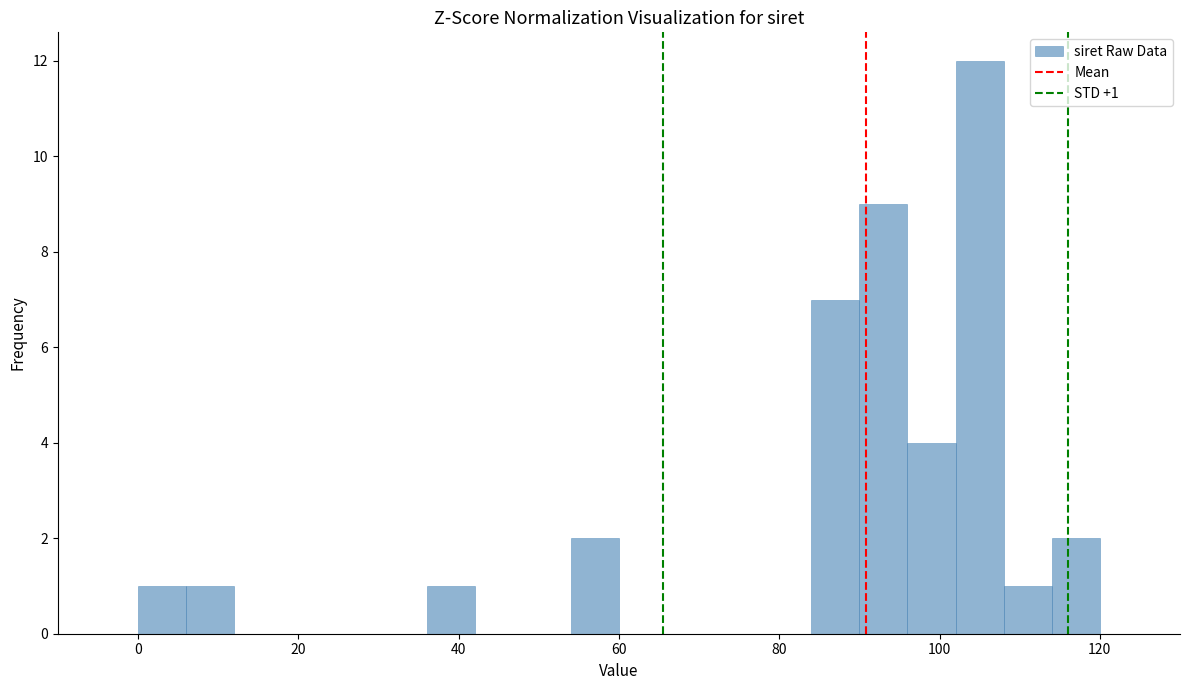

Read against the x-axis, roughly where is the centre of the tallest bar?

106